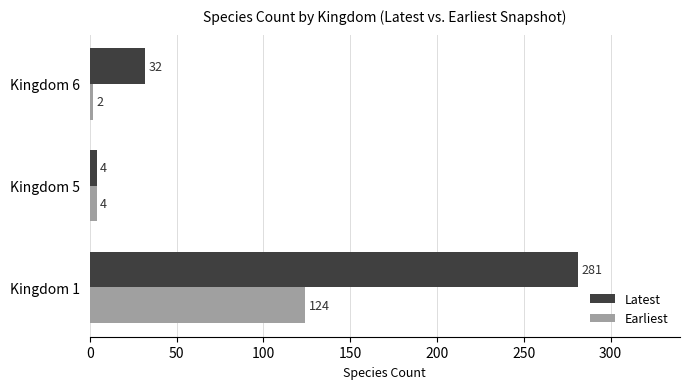

The value of Latest at Kingdom 1 is 489. True or false?

False